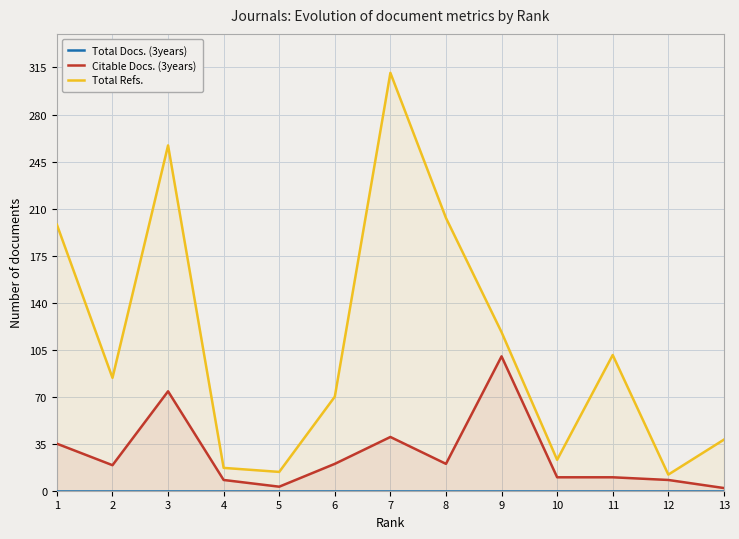

Which series changed the most between 3 and 4?

Total Refs.